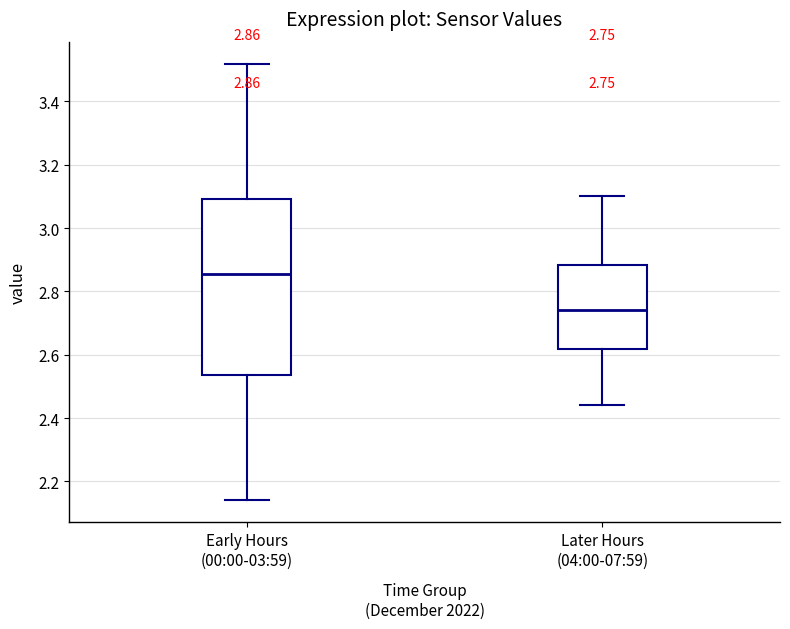

Which box's median line is the lowest?

Later Hours (04:00-07:59)